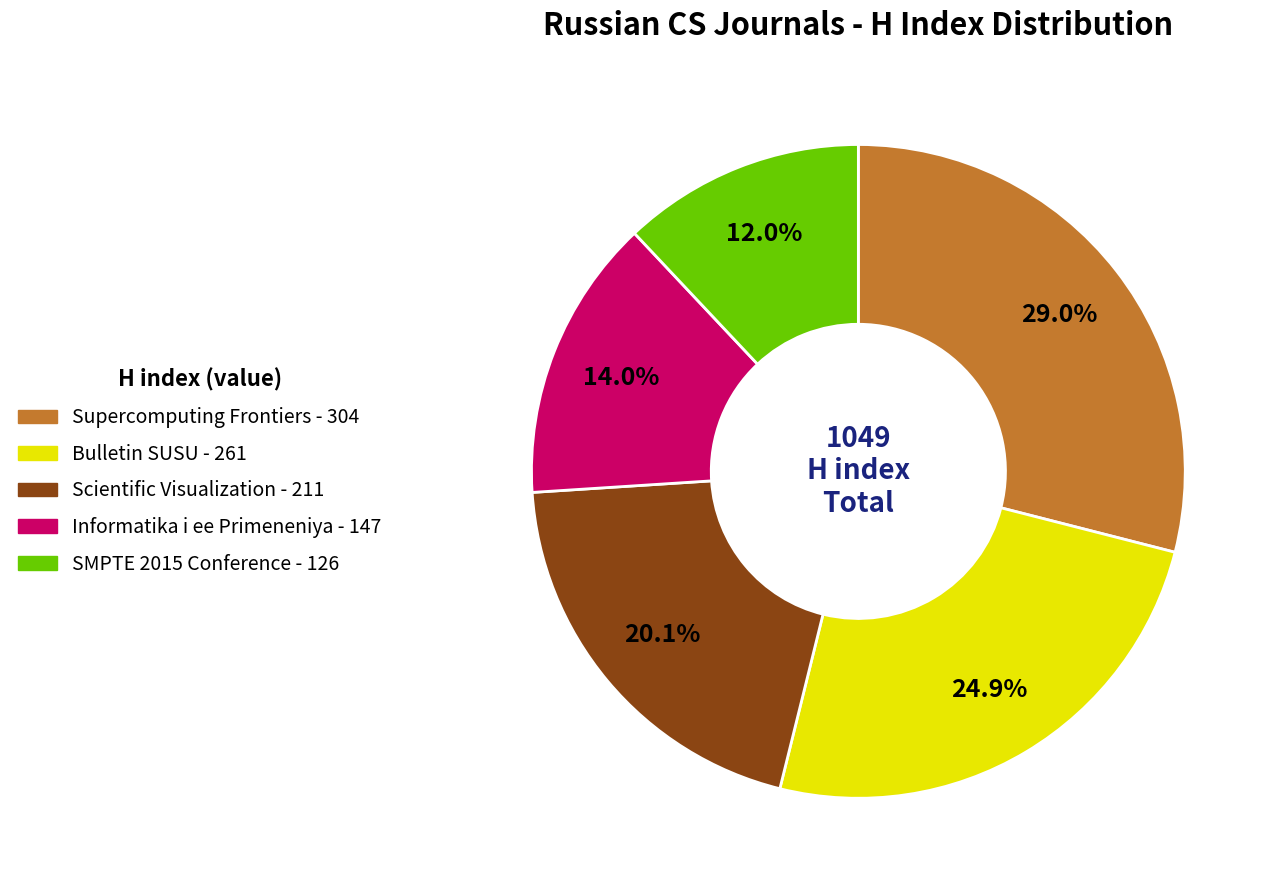

Does any single category account for the majority?

No